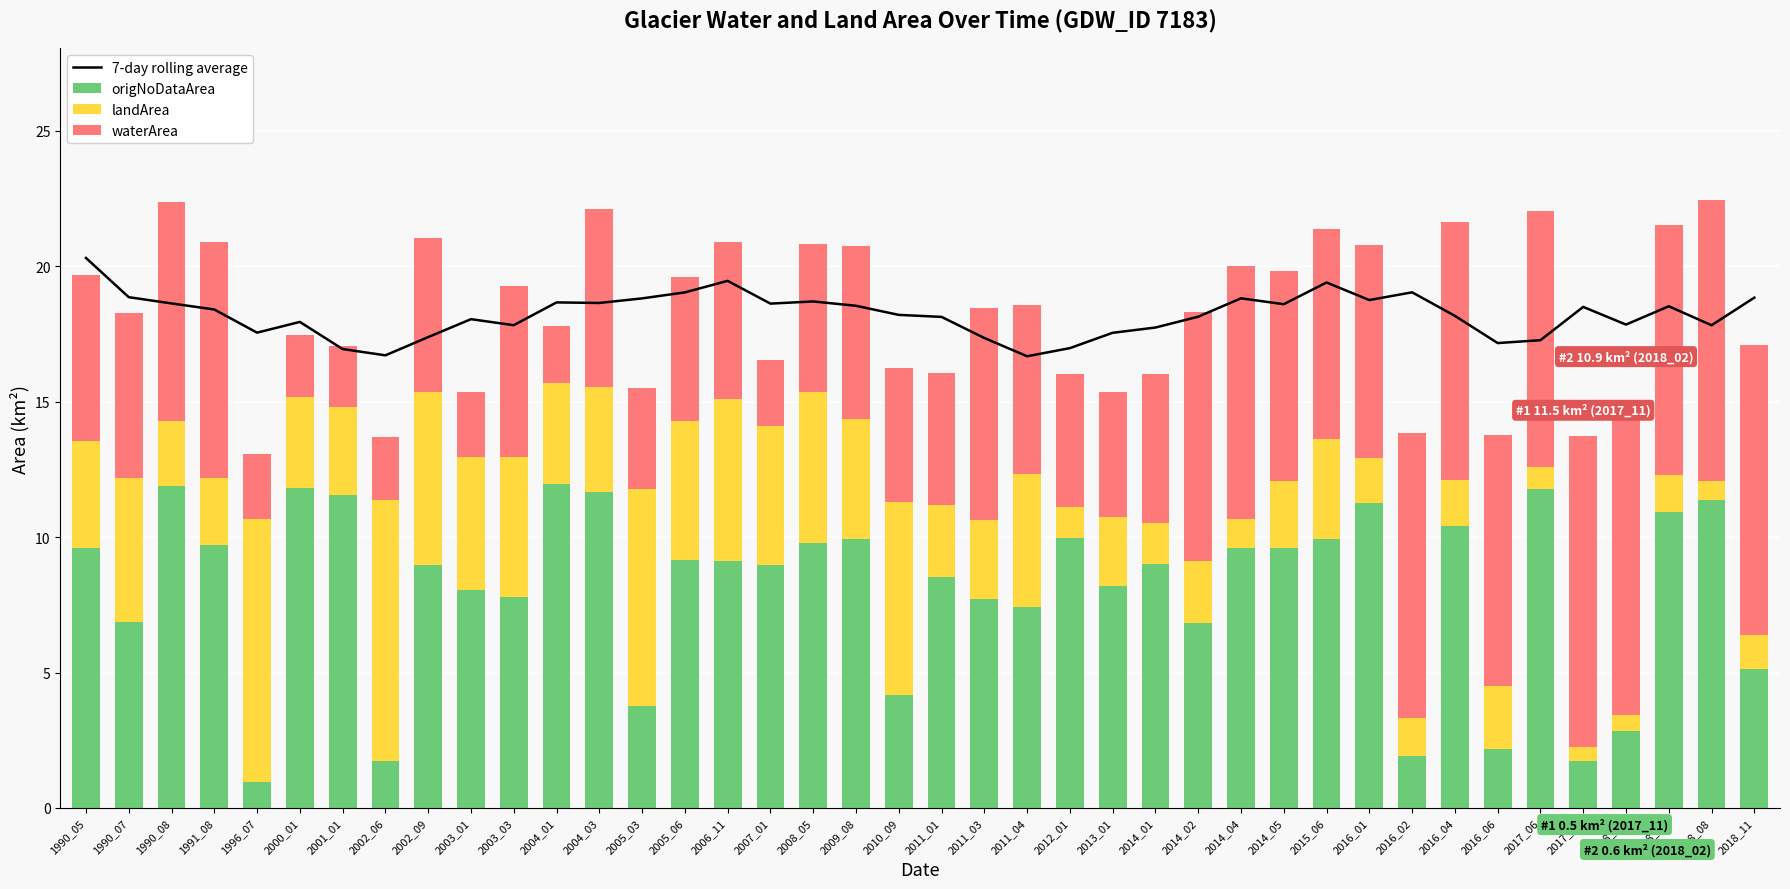

Is the value of landArea at 2011_01 greater than the value of 7-day rolling average at 2011_01?

No